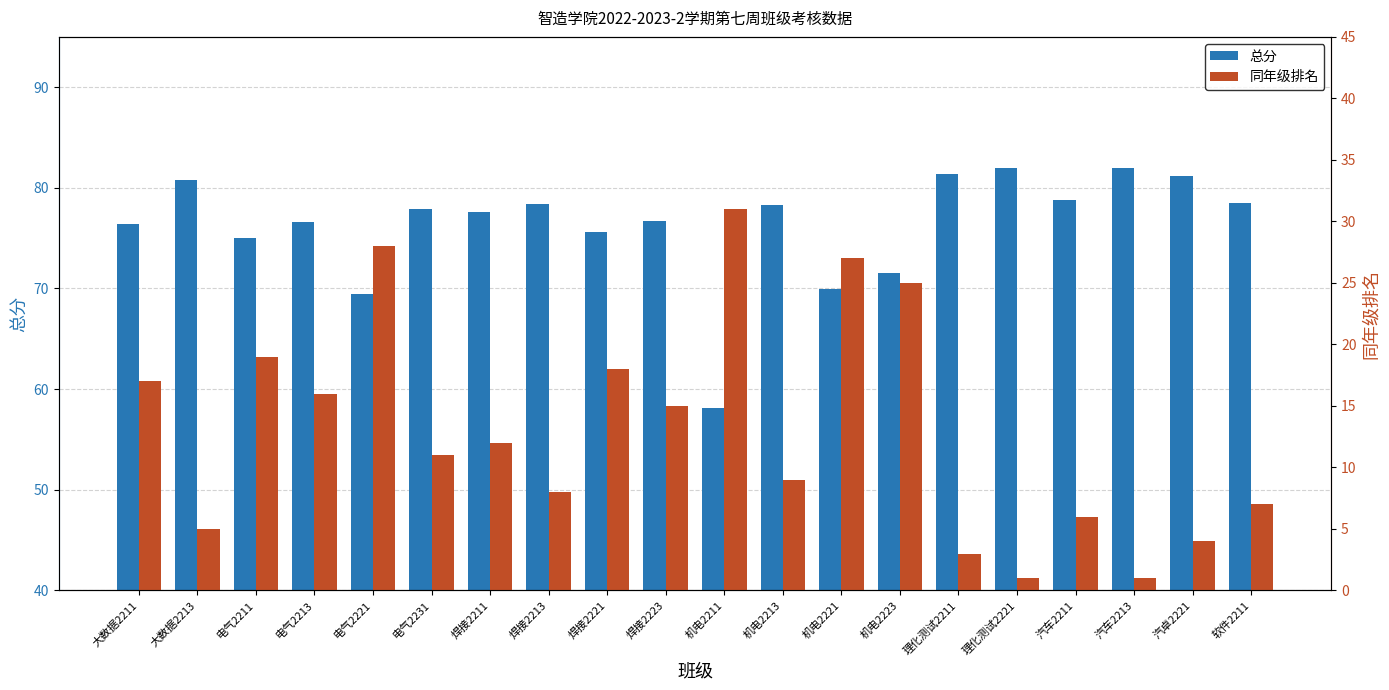

What is the total value across all series at 电气2221?

97.5